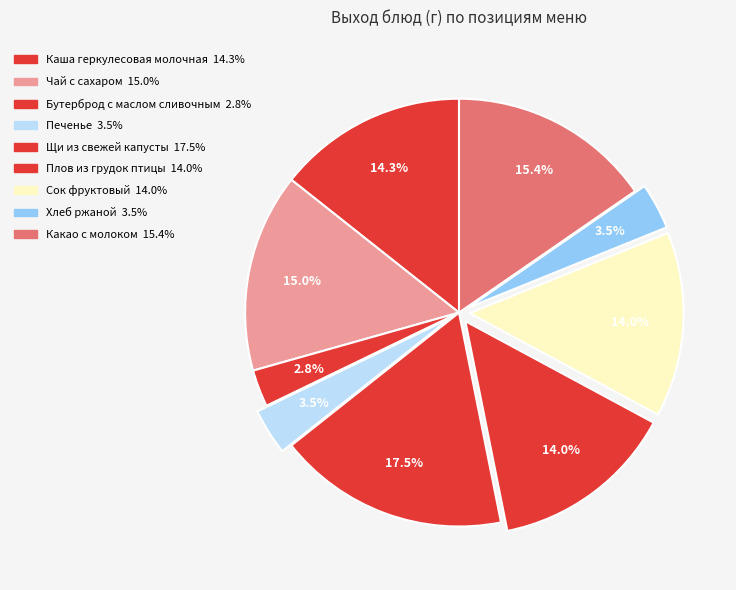

What is the ratio of the value at Сок фруктовый to the value at Щи из свежей капусты?

0.8